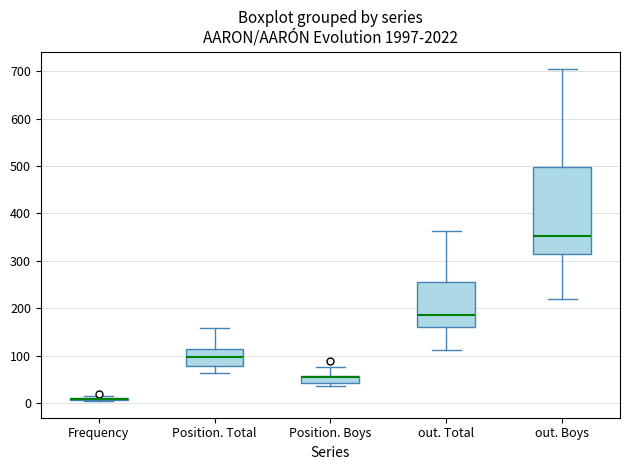

Reading left to right, transcribe this box plot: for each box, give where its median line is, the range the box spans, and where its two whiskers end, as read against the y-axis. The values are not printed on the chart, so give them approximately, as read against the axis.

Frequency: box collapsed to a line at 10, whiskers 0 to 10
Position. Total: median 100, box 80 to 110, whiskers 60 to 160
Position. Boys: median 50, box 40 to 60, whiskers 40 (just below the box's lower edge) to 80
out. Total: median 190, box 160 to 260, whiskers 110 to 360
out. Boys: median 350, box 320 to 500, whiskers 220 to 710